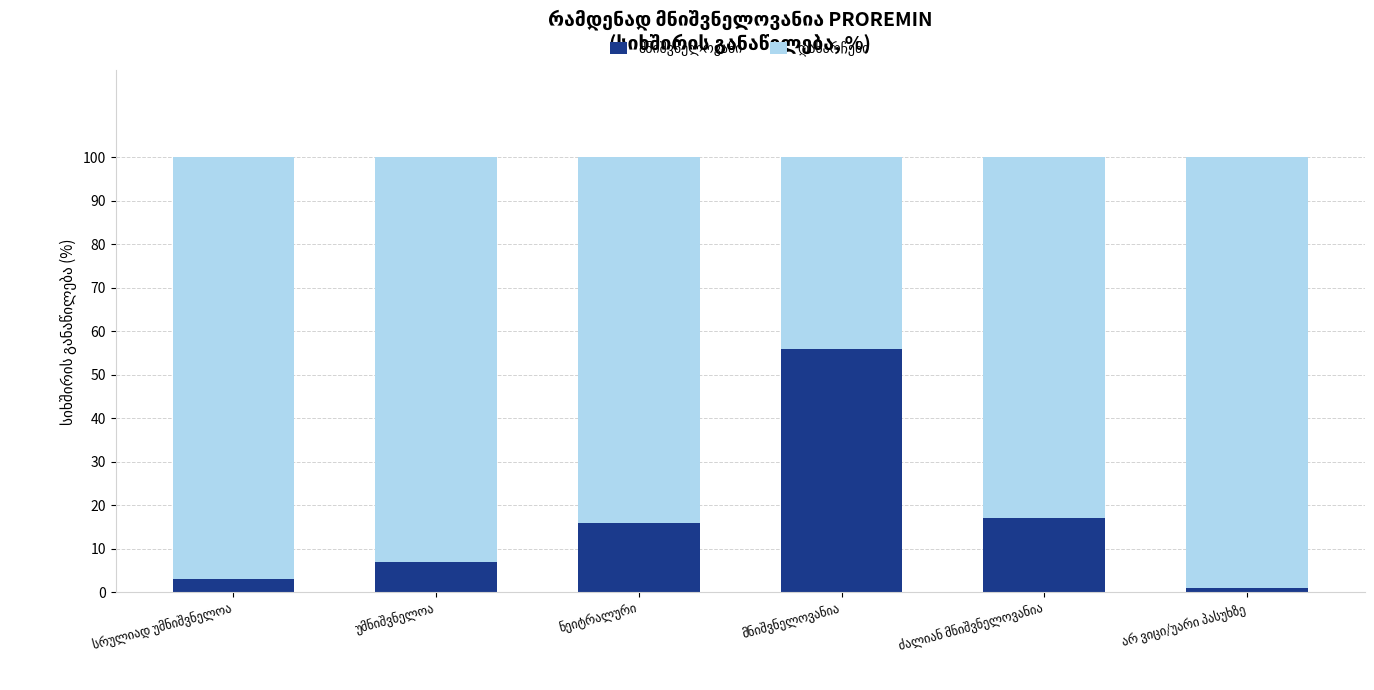

What is the difference between the highest and lowest values at ნეიტრალური?

68